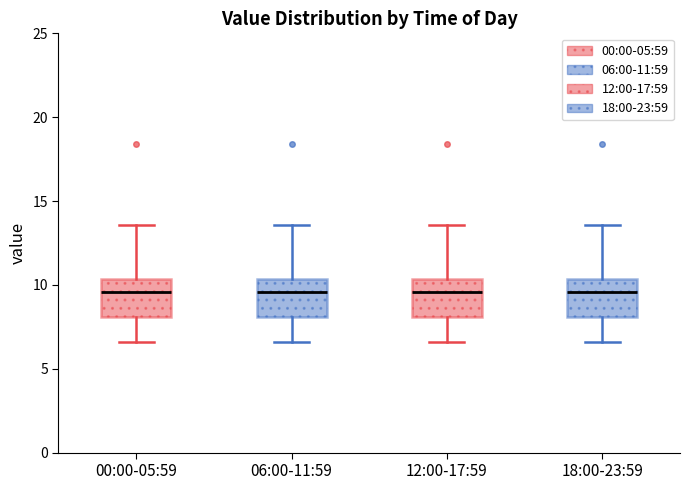

Where does the lower whisker of the box for 12:00-17:59 end on the y-axis? The values are not printed on the chart, so give them approximately, as read against the axis.

6.5